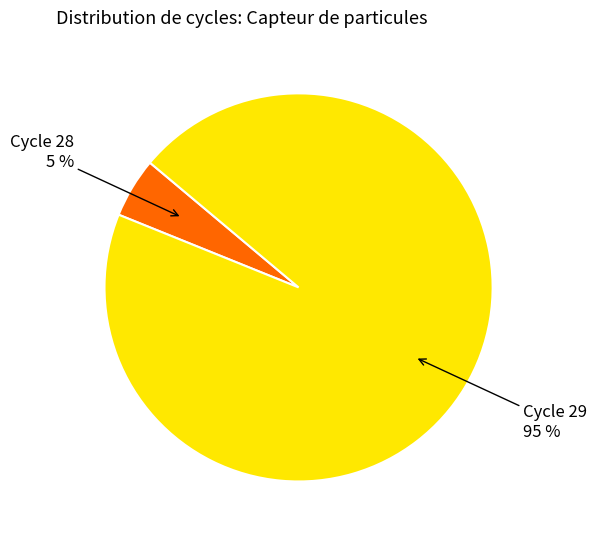

To the nearest percent, what is the difference between the largest and smallest slice percentages?

90%